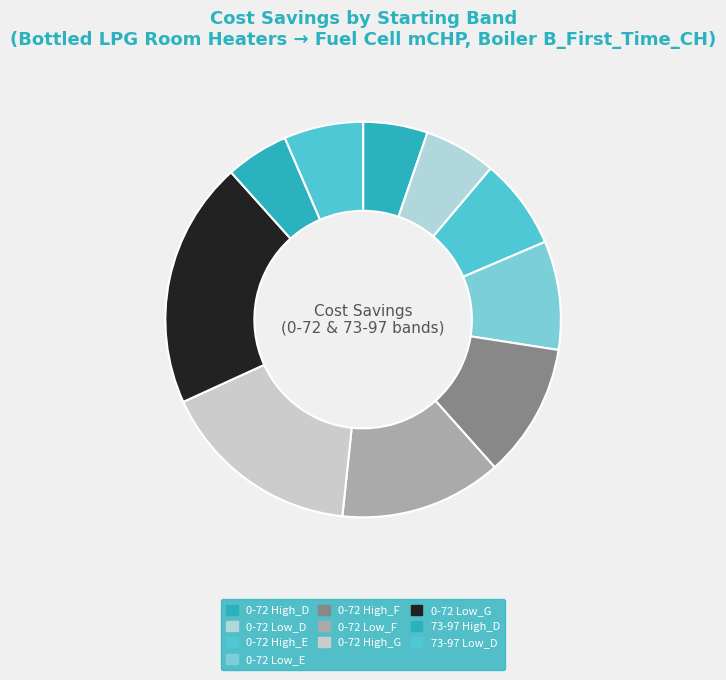

What portion of the pie excludes 0-72 Low_D?

94.1%